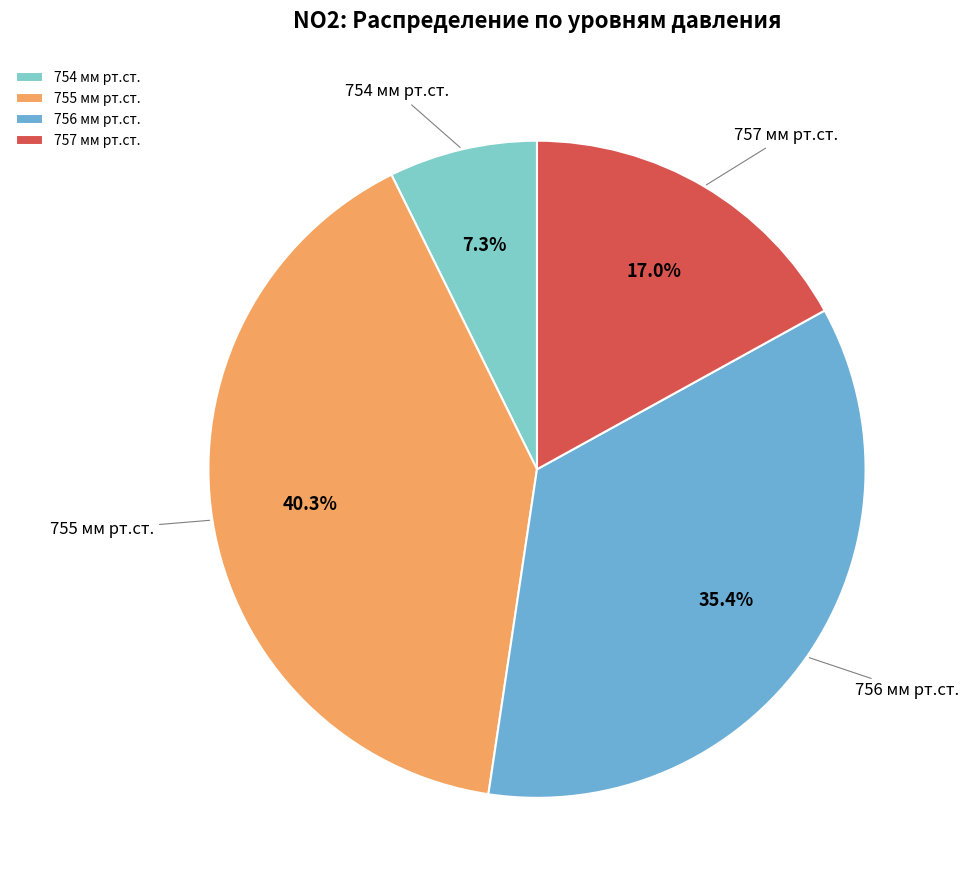

Which category has the biggest portion of the pie?

755 мм рт.ст.